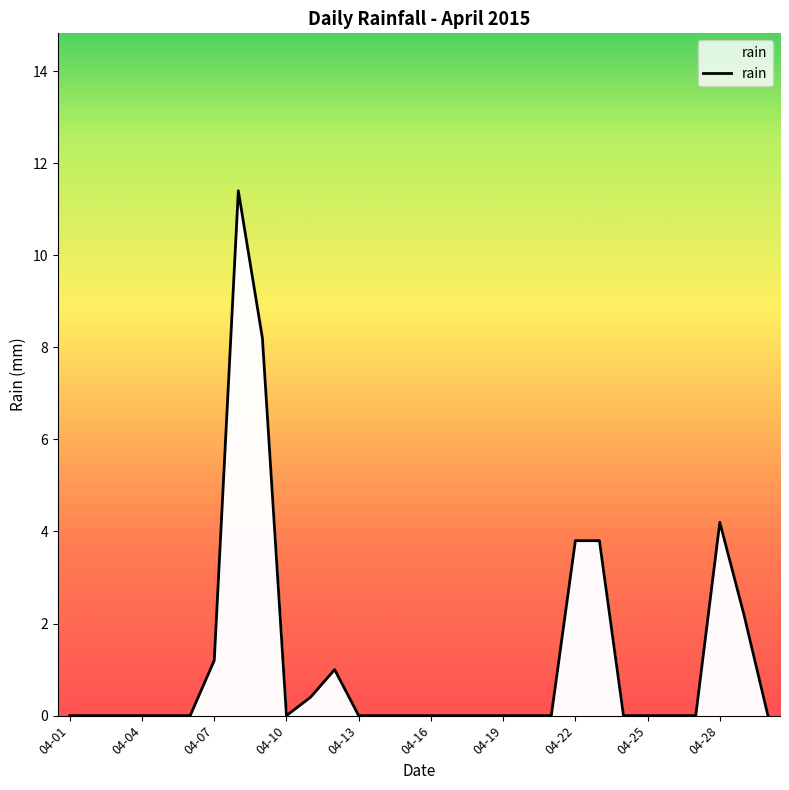

What is the difference between the maximum and minimum values?

11.4